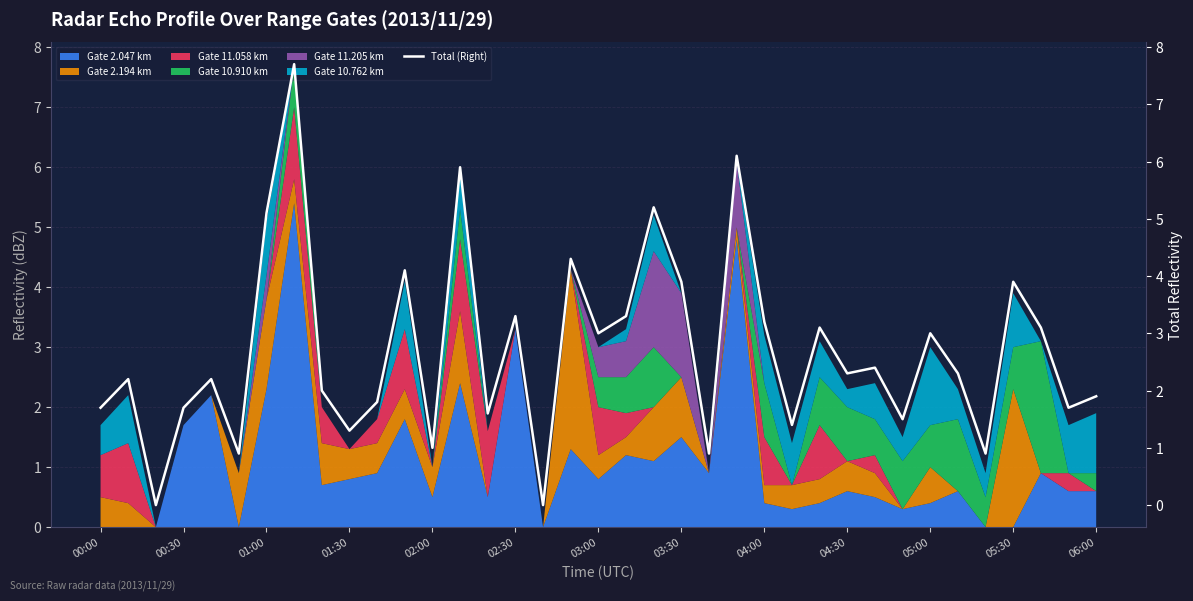

What is the greatest value displayed?

7.7